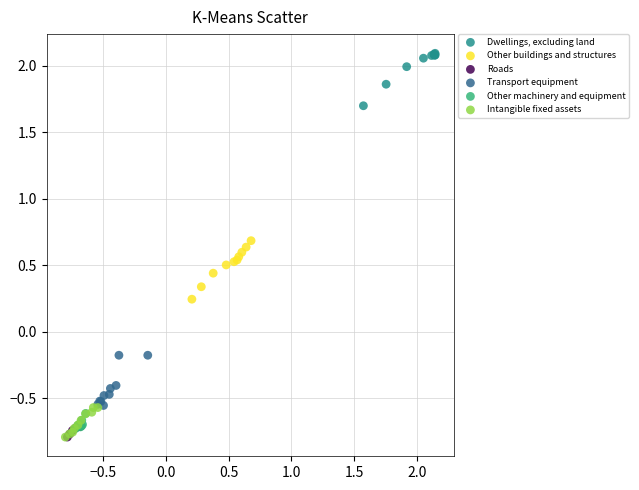

Which series has the widest spread of Y values?

Other buildings and structures